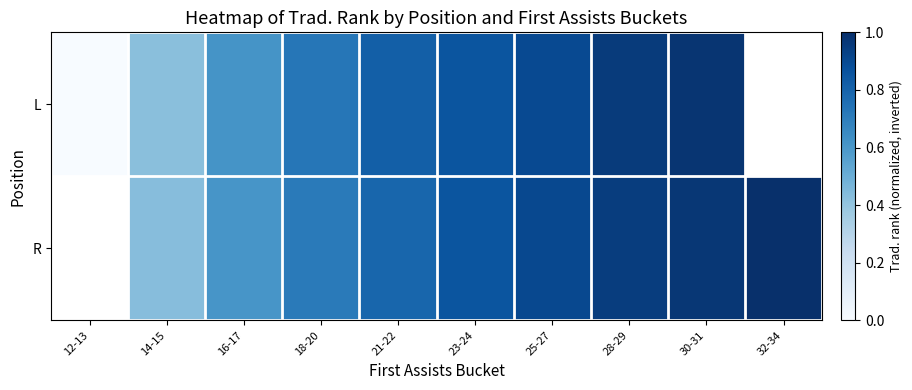

What is the difference between the L values at 21-22 and 25-27?

0.1